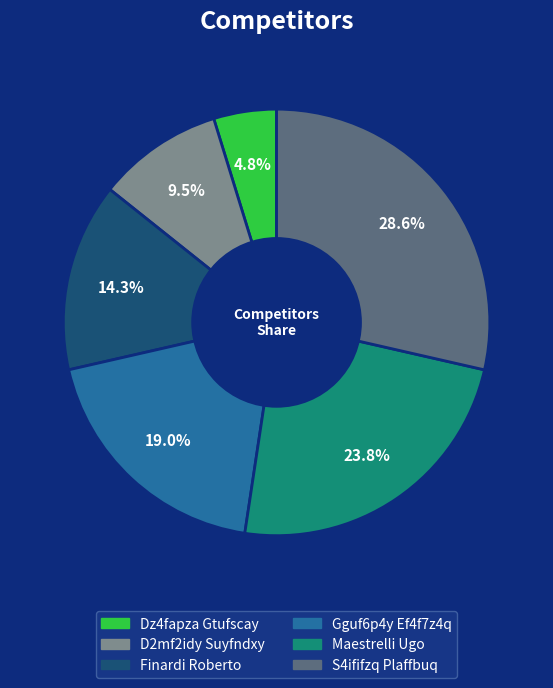

Which slice is the largest?

S4ififzq Plaffbuq